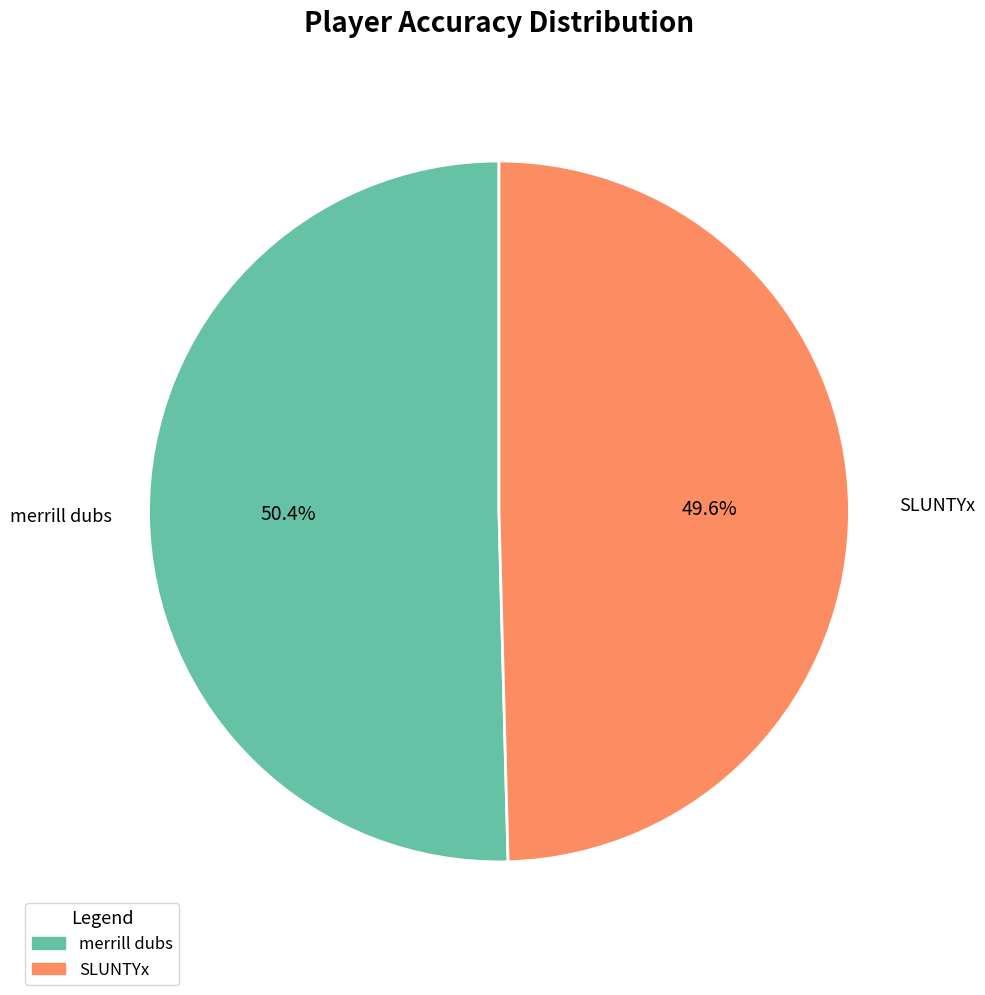

True or false: SLUNTYx accounts for 50% of the total.

True